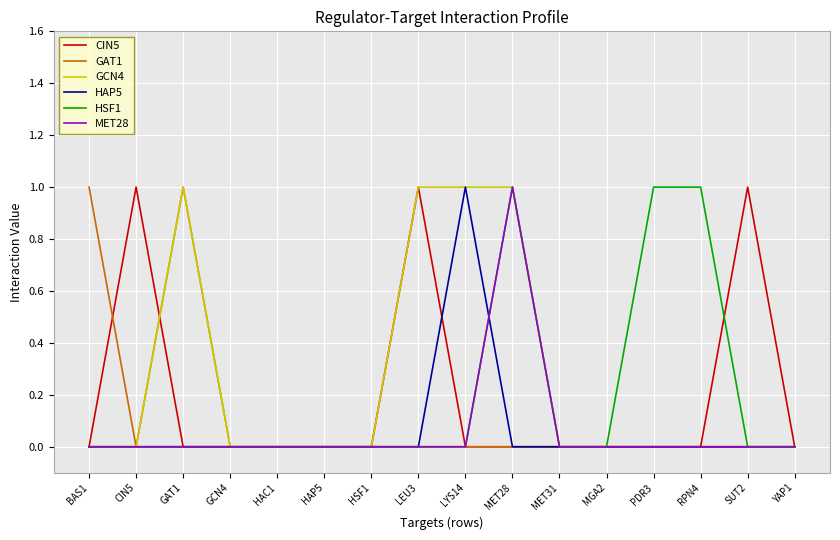

Reading left to right, transcribe all the data shown in this chart.

CIN5: BAS1=0	CIN5=1	GAT1=0	GCN4=0	HAC1=0	HAP5=0	HSF1=0	LEU3=1	LYS14=0	MET28=0	MET31=0	MGA2=0	PDR3=0	RPN4=0	SUT2=1	YAP1=0
GAT1: BAS1=1	CIN5=0	GAT1=1	GCN4=0	HAC1=0	HAP5=0	HSF1=0	LEU3=0	LYS14=0	MET28=0	MET31=0	MGA2=0	PDR3=0	RPN4=0	SUT2=0	YAP1=0
GCN4: BAS1=0	CIN5=0	GAT1=1	GCN4=0	HAC1=0	HAP5=0	HSF1=0	LEU3=1	LYS14=1	MET28=1	MET31=0	MGA2=0	PDR3=0	RPN4=0	SUT2=0	YAP1=0
HAP5: BAS1=0	CIN5=0	GAT1=0	GCN4=0	HAC1=0	HAP5=0	HSF1=0	LEU3=0	LYS14=1	MET28=0	MET31=0	MGA2=0	PDR3=0	RPN4=0	SUT2=0	YAP1=0
HSF1: BAS1=0	CIN5=0	GAT1=0	GCN4=0	HAC1=0	HAP5=0	HSF1=0	LEU3=0	LYS14=0	MET28=1	MET31=0	MGA2=0	PDR3=1	RPN4=1	SUT2=0	YAP1=0
MET28: BAS1=0	CIN5=0	GAT1=0	GCN4=0	HAC1=0	HAP5=0	HSF1=0	LEU3=0	LYS14=0	MET28=1	MET31=0	MGA2=0	PDR3=0	RPN4=0	SUT2=0	YAP1=0